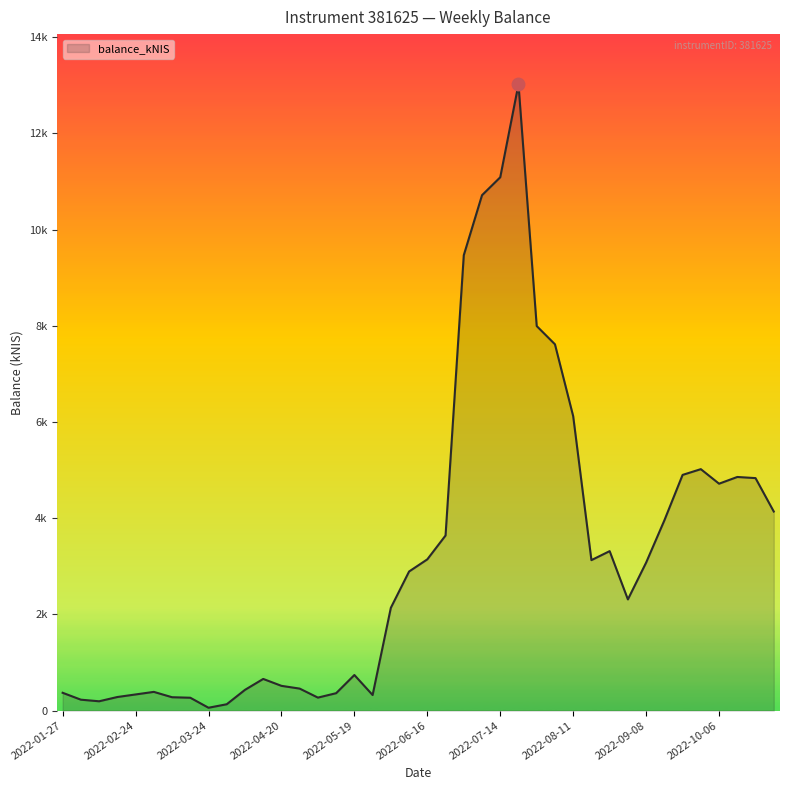

At which category does the chart reach its peak across all series?

2022-07-21